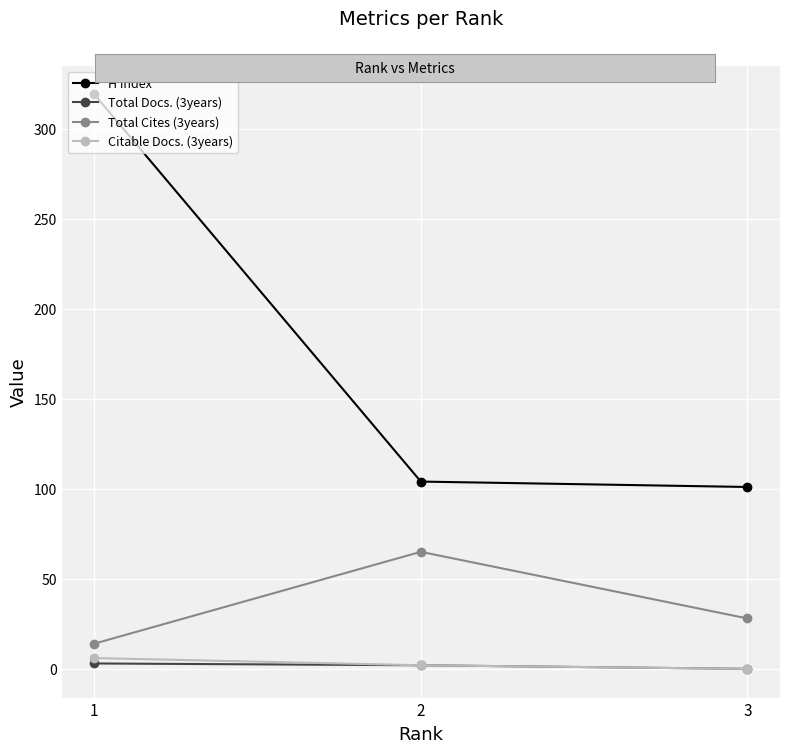

Which series has the largest range (max minus min)?

H index